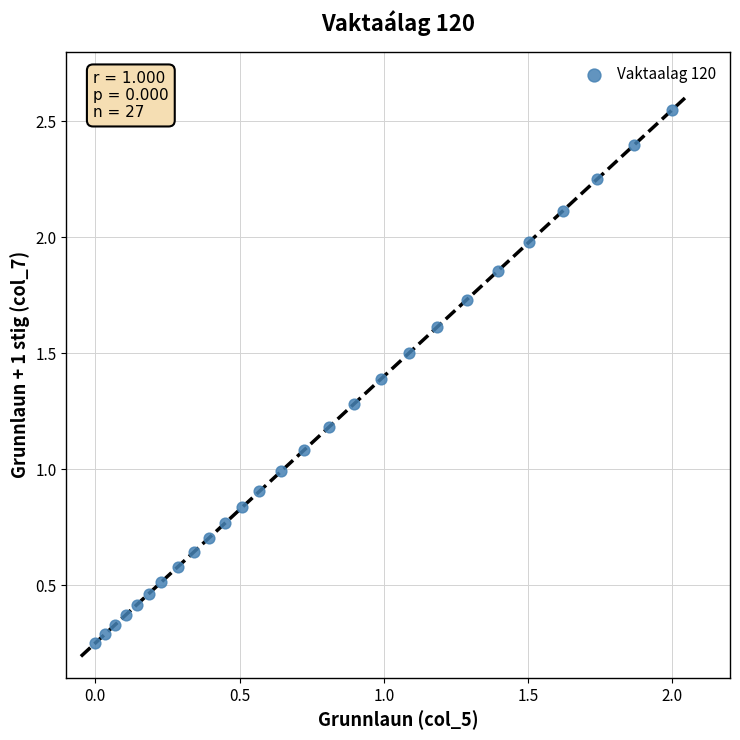

What is the range of X values (max minus min)?

2.0